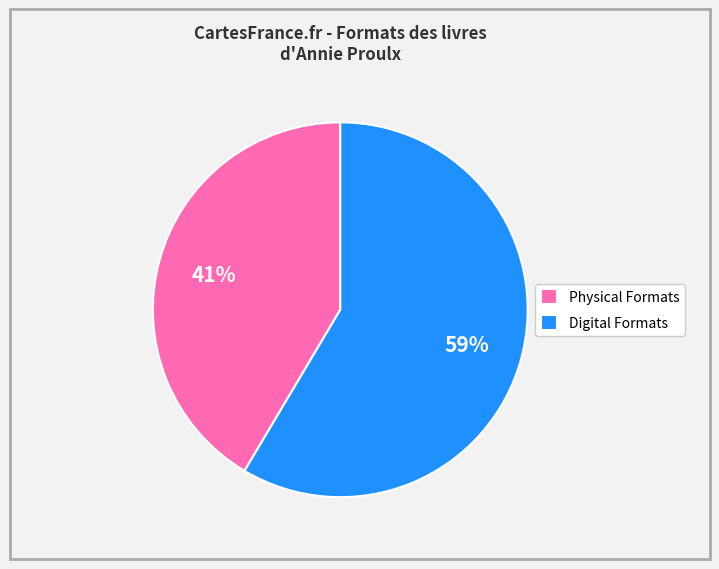

Which has a higher value, Digital Formats or Physical Formats?

Digital Formats